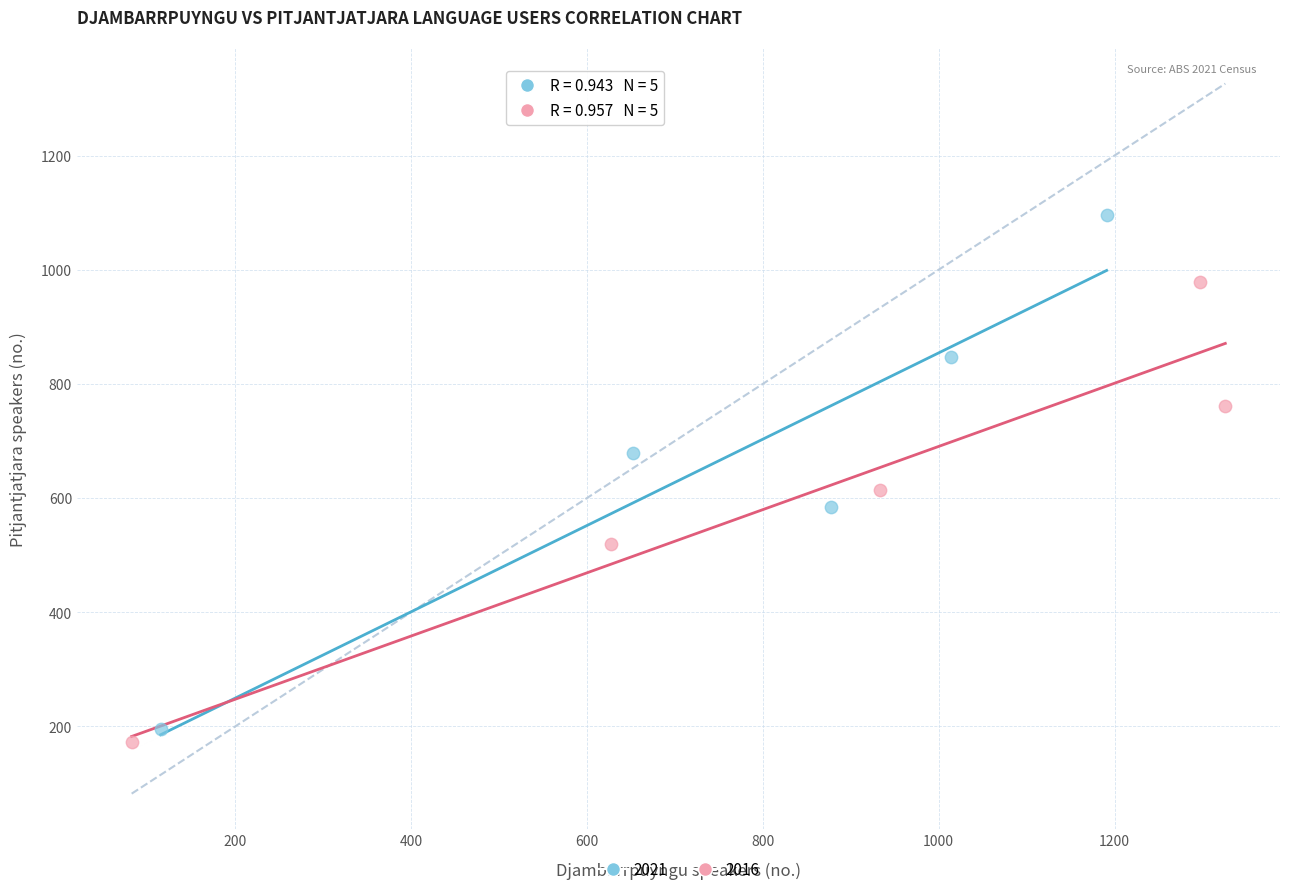

What are all the series names shown in the legend?

2021, 2016